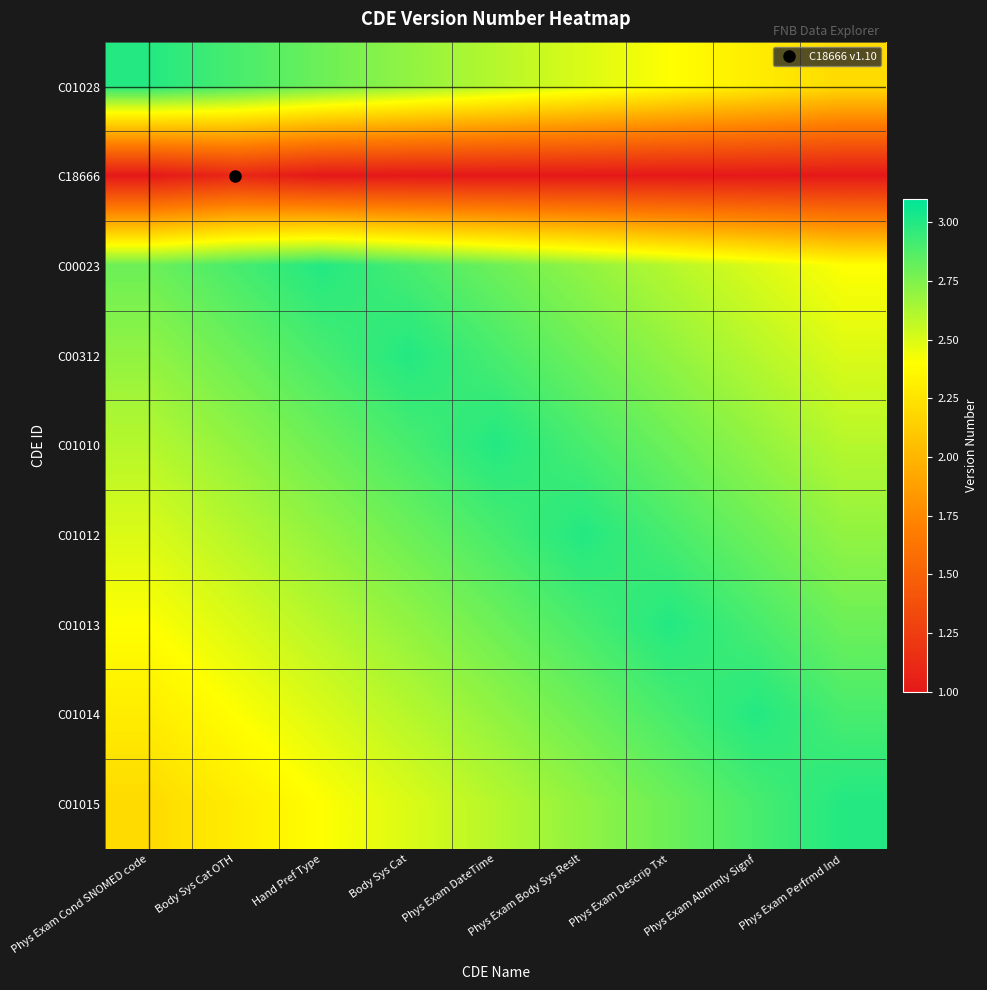

What is the difference between the highest and lowest values at Phys Exam Perfrmd Ind?

2.0